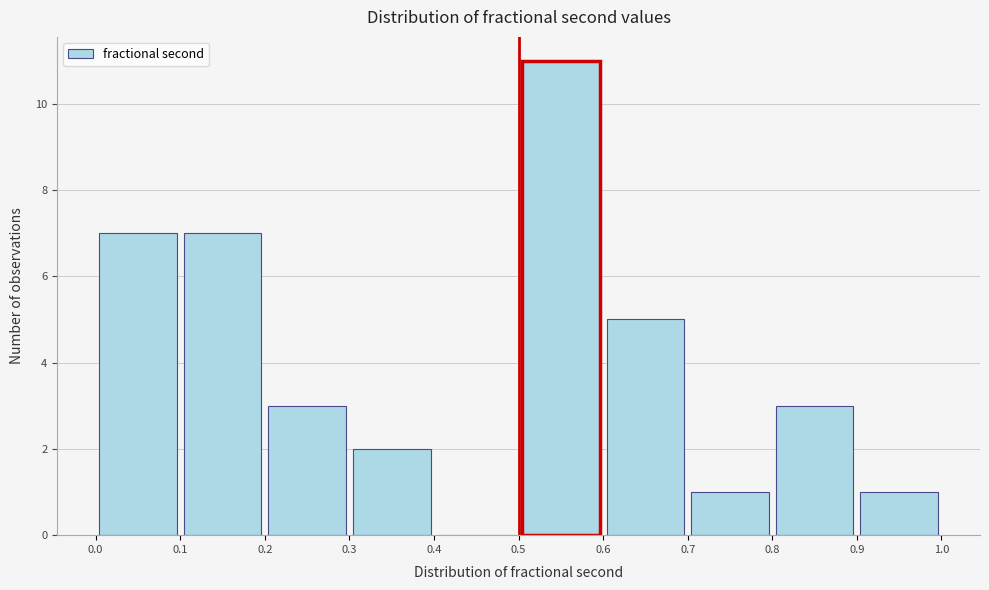

Over which range of the x-axis is the bar tallest?

0.5 to 0.6